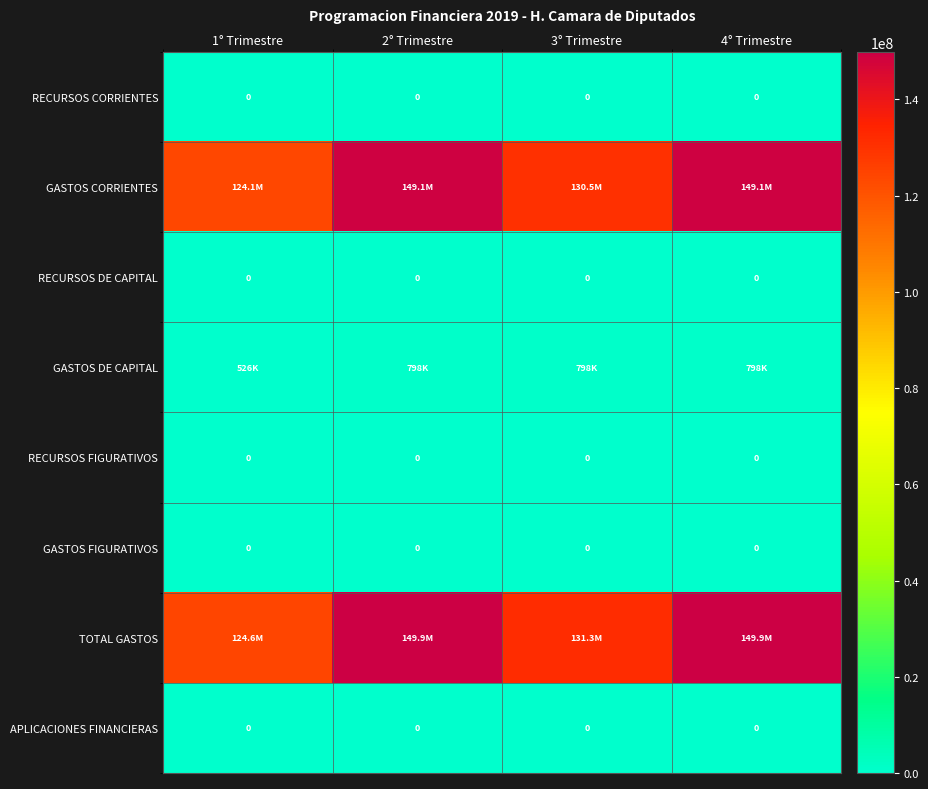

Where is APLICACIONES FINANCIERAS nearest to the value 0?

1° Trimestre